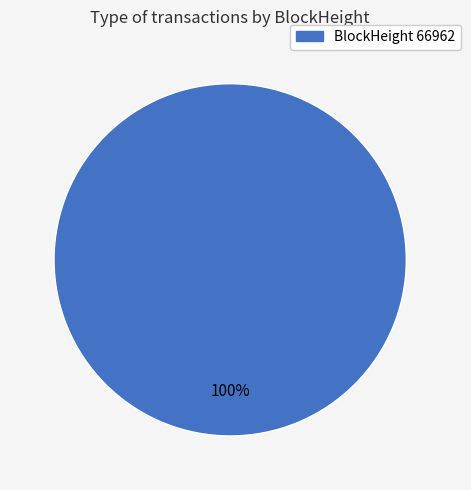

Is there a majority slice in this chart?

Yes